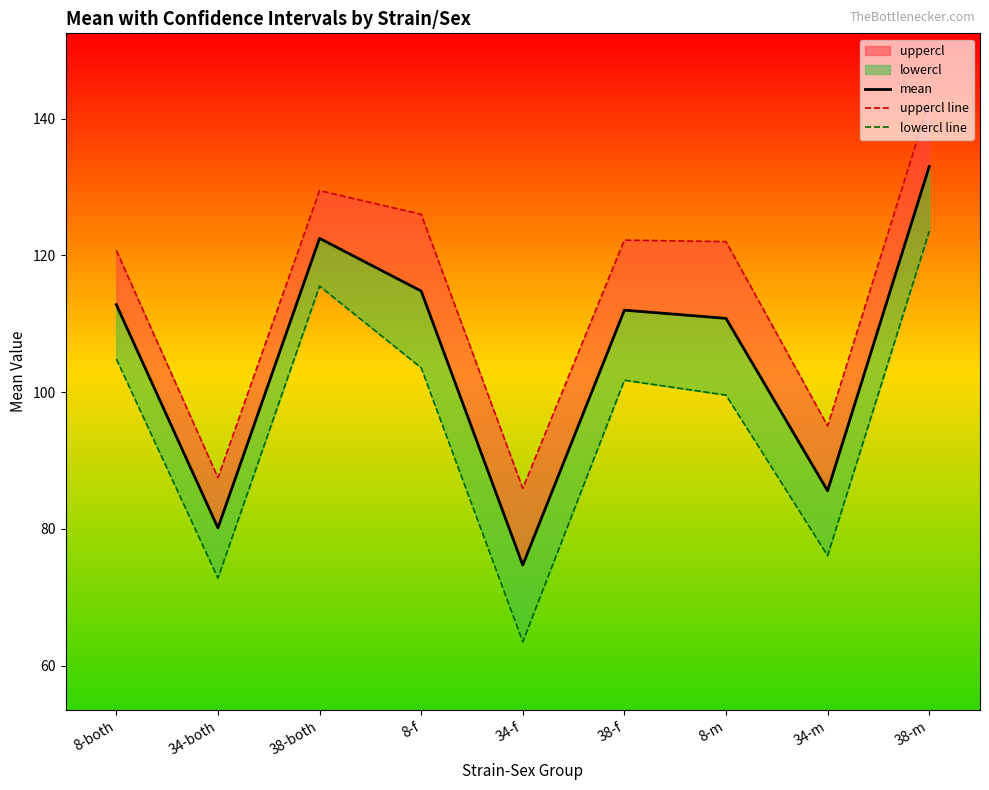

How many lines are shown in the chart?

3